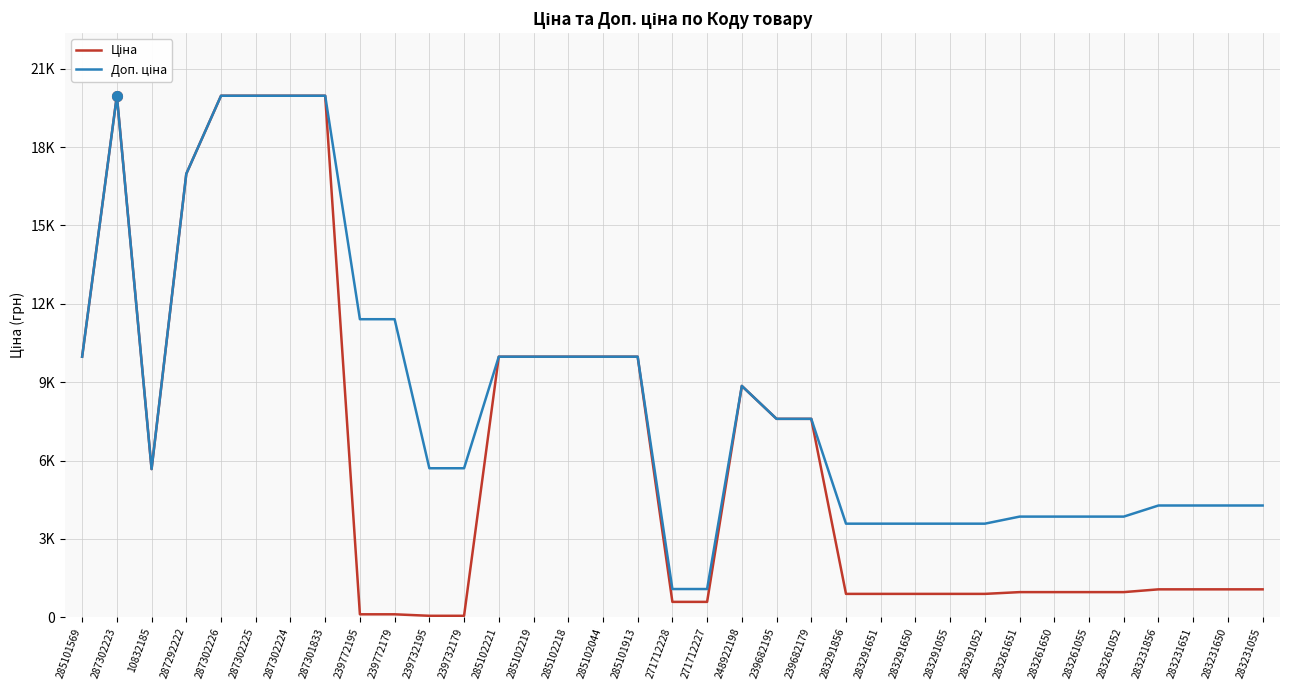

What is the average value of the Доп. ціна series?

8377.6